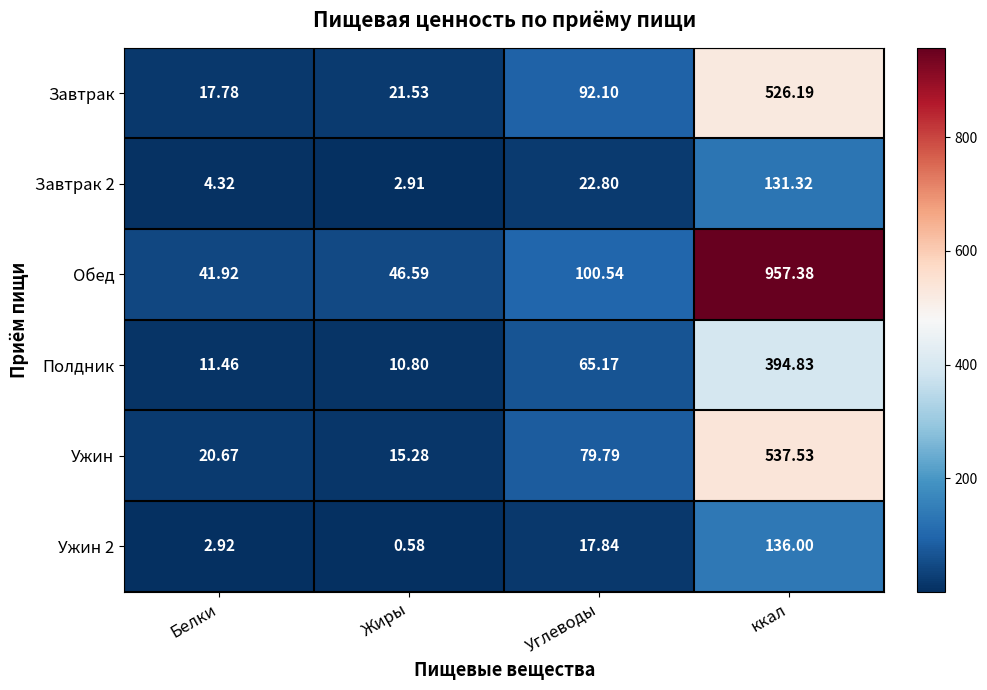

Which series has the largest total across all categories?

Обед